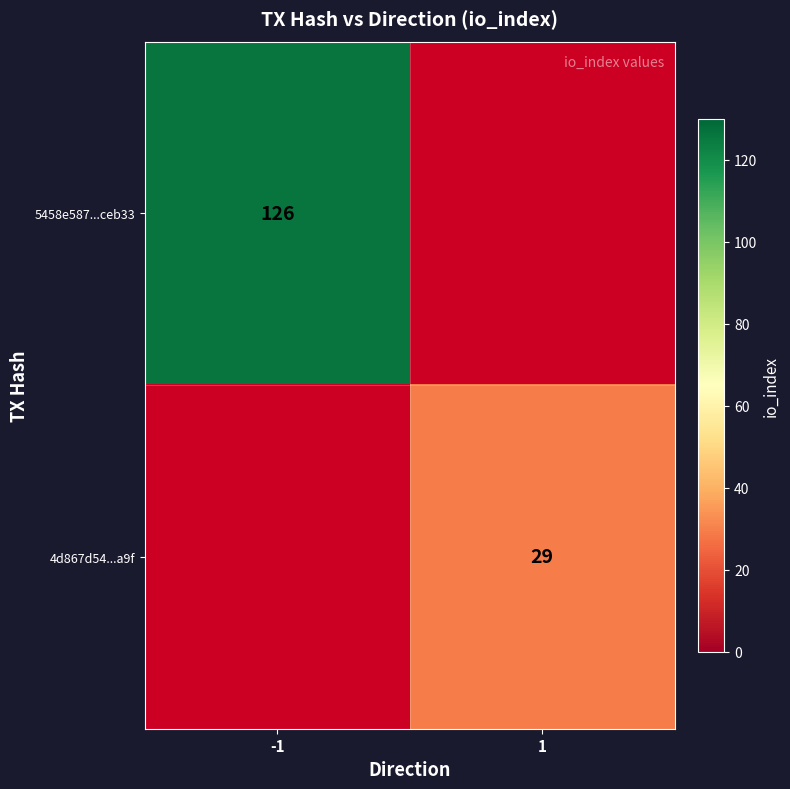

Which has a higher value, 1 or -1?

-1